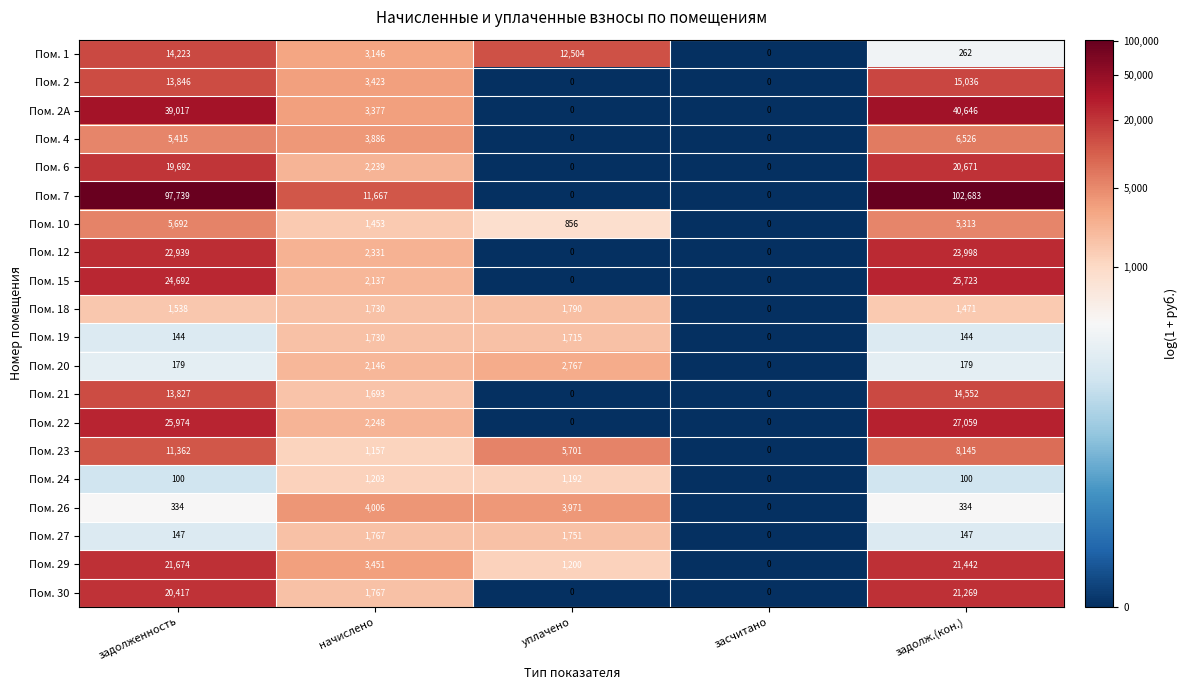

At задолженность, list the series in order from largest to smallest.

Пом. 7, Пом. 2A, Пом. 22, Пом. 15, Пом. 12, Пом. 29, Пом. 30, Пом. 6, Пом. 1, Пом. 2, Пом. 21, Пом. 23, Пом. 10, Пом. 4, Пом. 18, Пом. 26, Пом. 20, Пом. 27, Пом. 19, Пом. 24